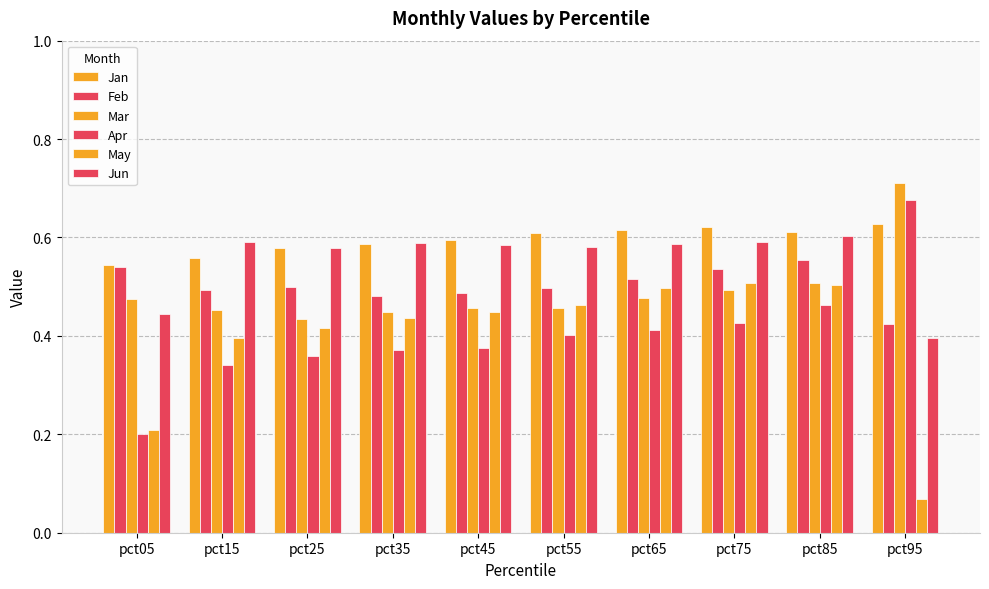

How many distinct data groups are displayed?

6